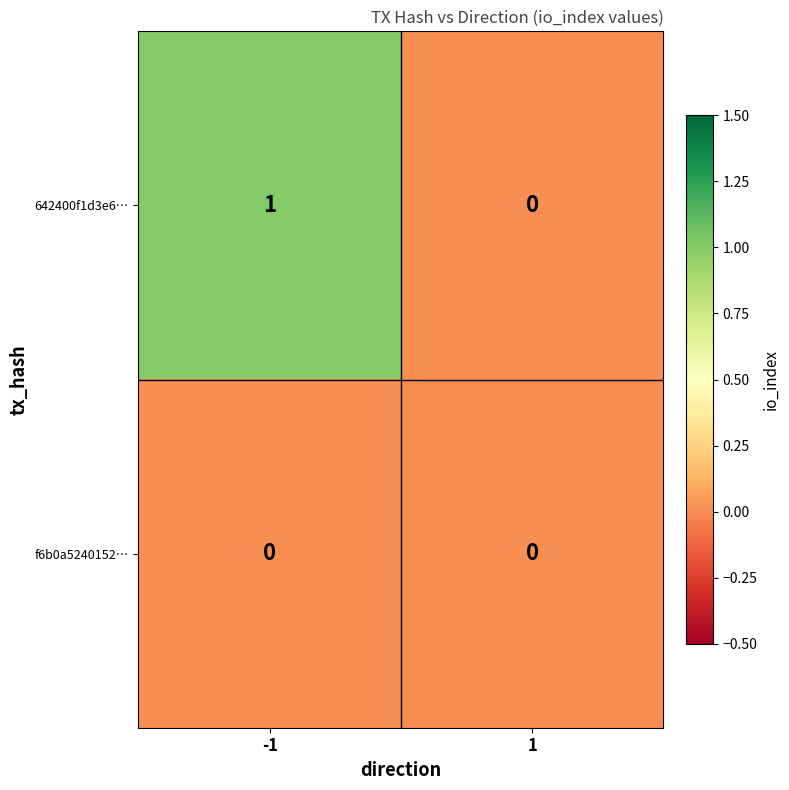

Reading left to right, extract all data points from this chart.

642400f1d3e6…: 1	0
f6b0a5240152…: 0	0